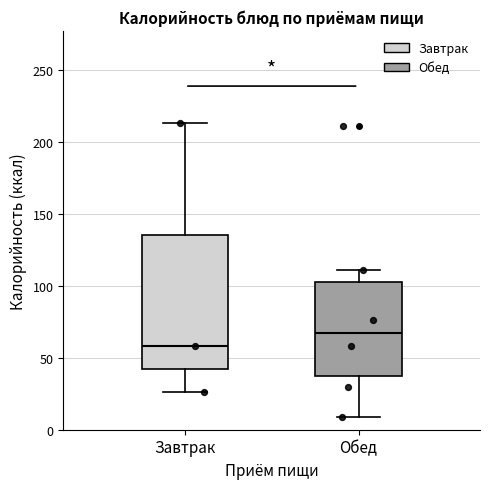

Reading left to right, transcribe this box plot: for each box, give where its median line is, the range the box spans, and where its two whiskers end, as read against the y-axis. The values are not printed on the chart, so give them approximately, as read against the axis.

Завтрак: median 60, box 40 to 135, whiskers 25 to 215
Обед: median 65, box 35 to 100, whiskers 10 to 110